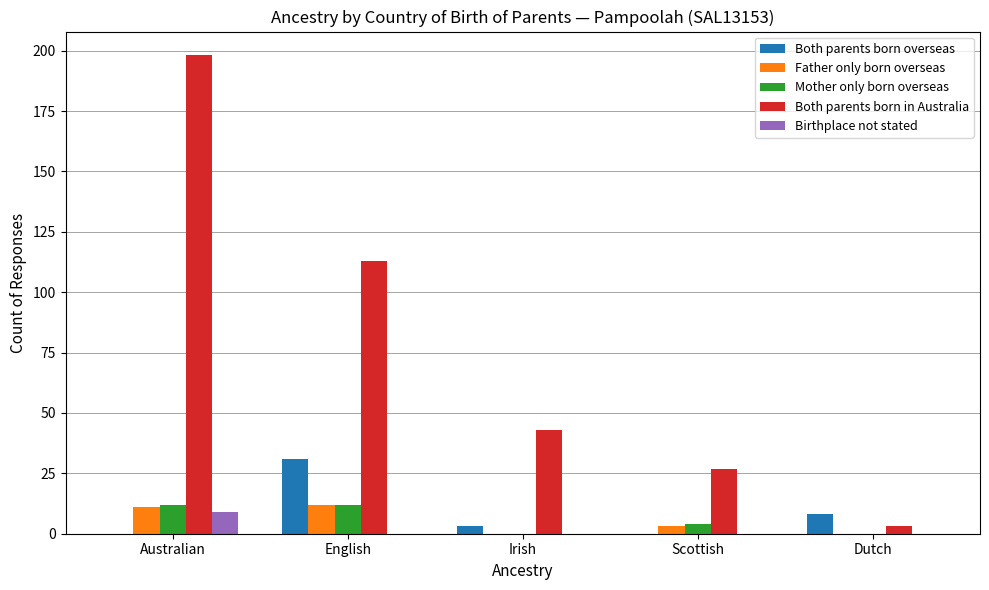

Does the chart contain stacked bars?

No